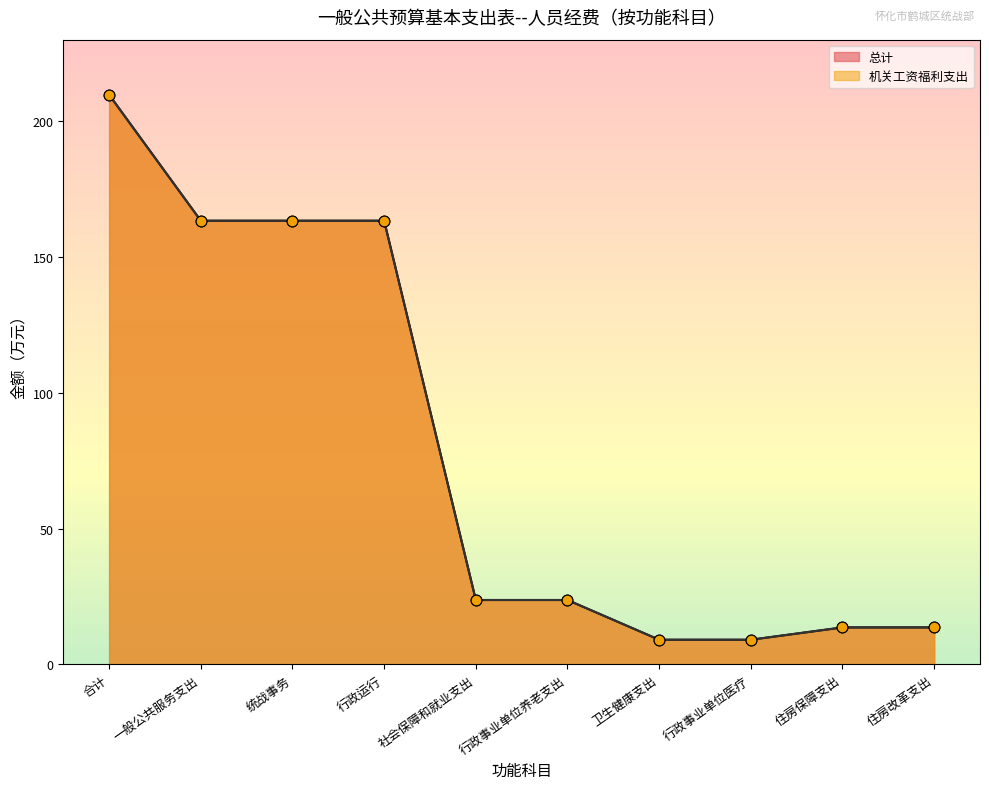

Which series has the widest spread of Y values?

总计